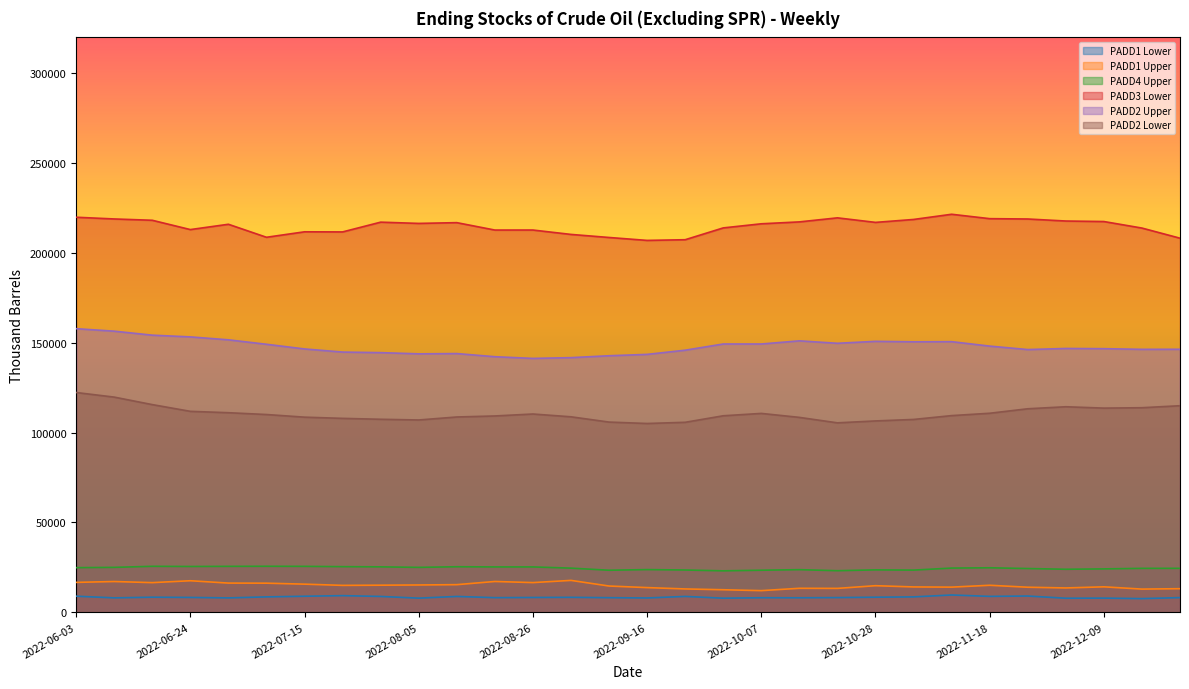

In PADD2 Lower, how many points are lower than both neighbors (excluding endpoints)?

4